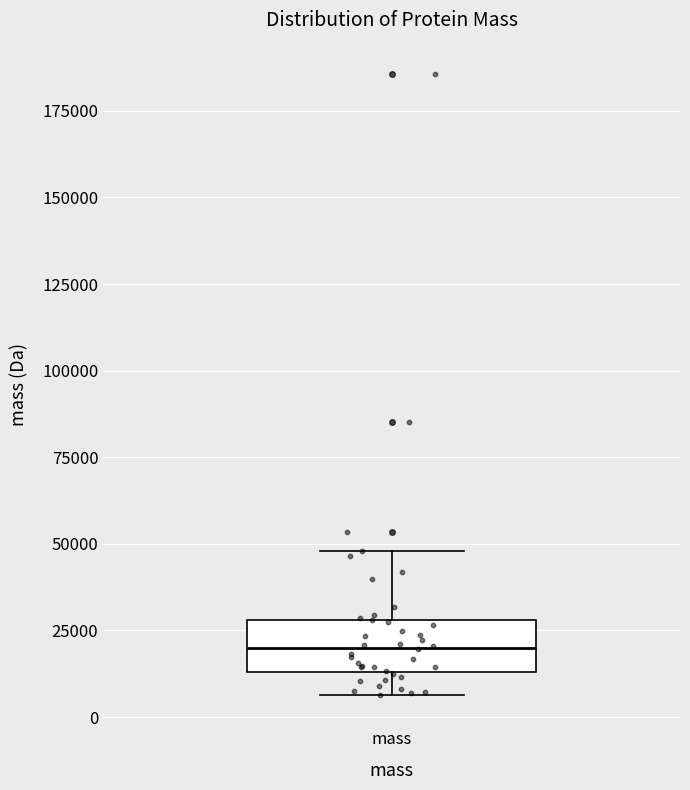

Read this box plot against the y-axis: the position of the median line, the range covered by the box, and the ends of both whiskers. The values are not printed on the chart, so give them approximately, as read against the axis.

median 20000, box 15000 to 30000, whiskers 5000 to 50000